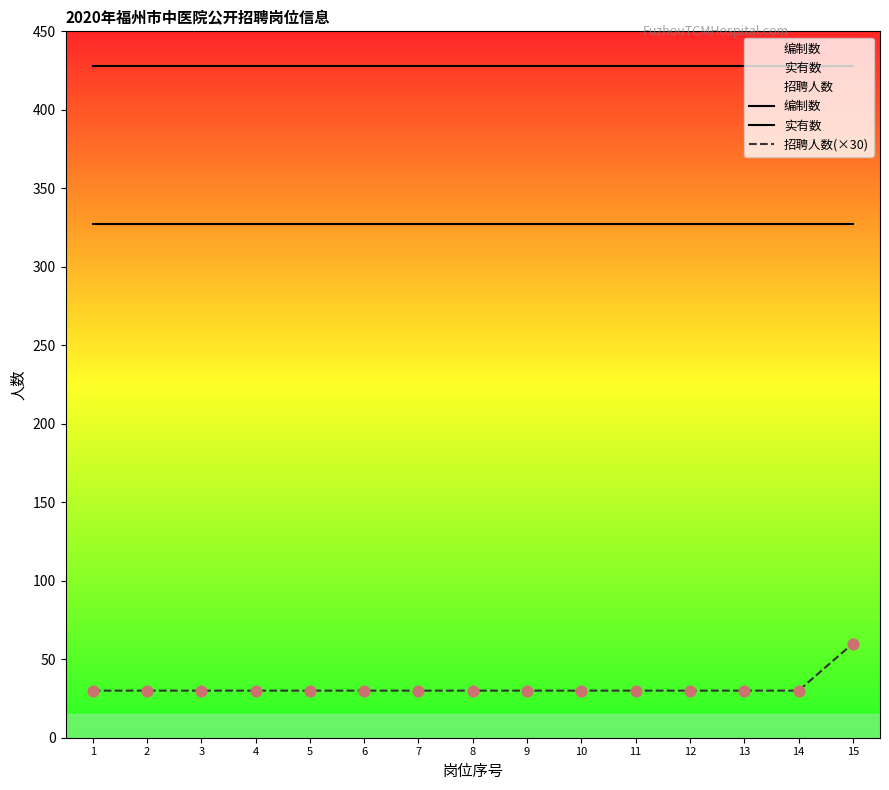

Which series reaches the minimum Y coordinate?

招聘人数